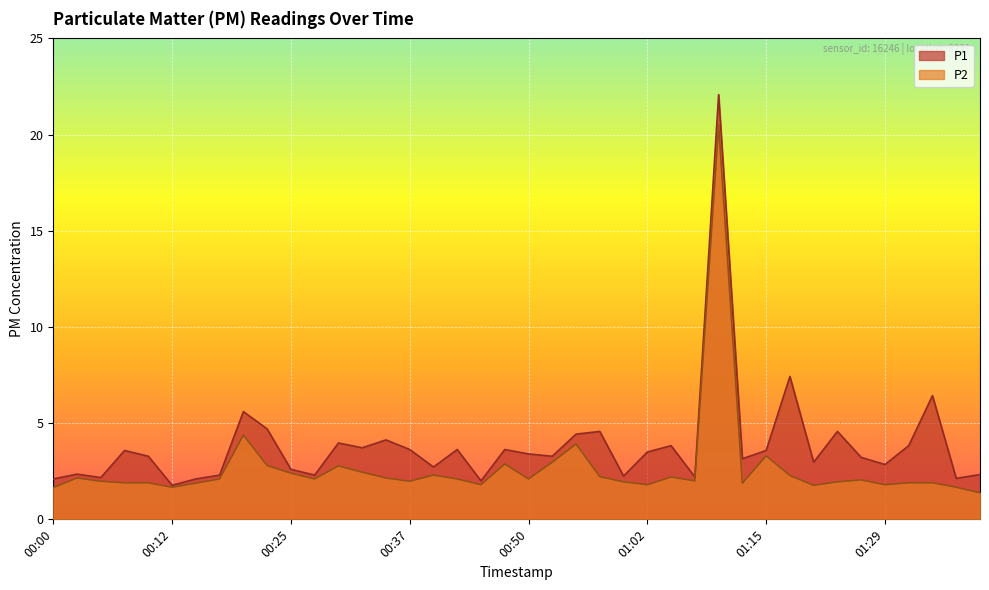

What is the difference between the second highest and second lowest values in the P1 series?

5.4